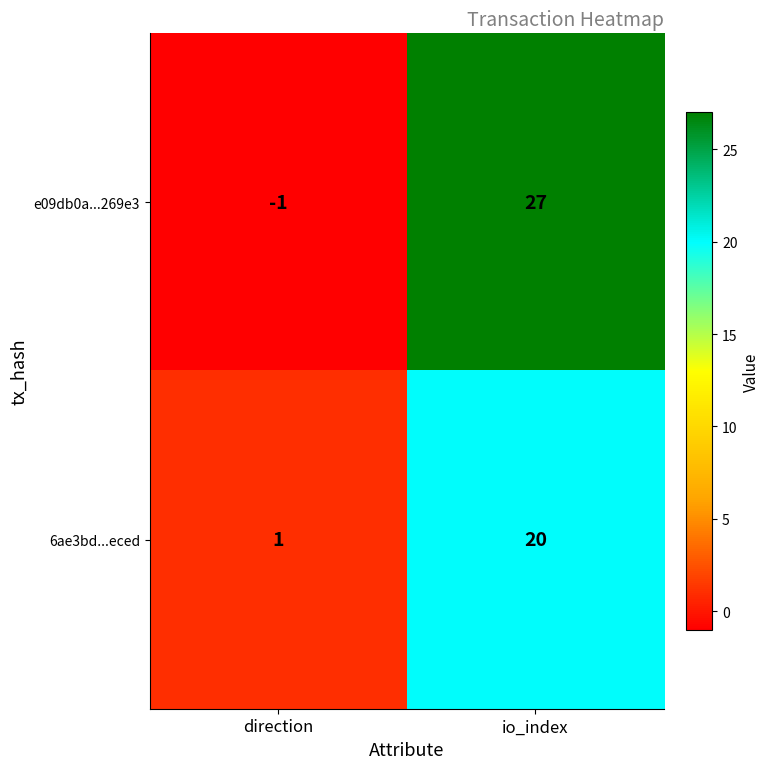

At how many categories does at least one series exceed 14?

1